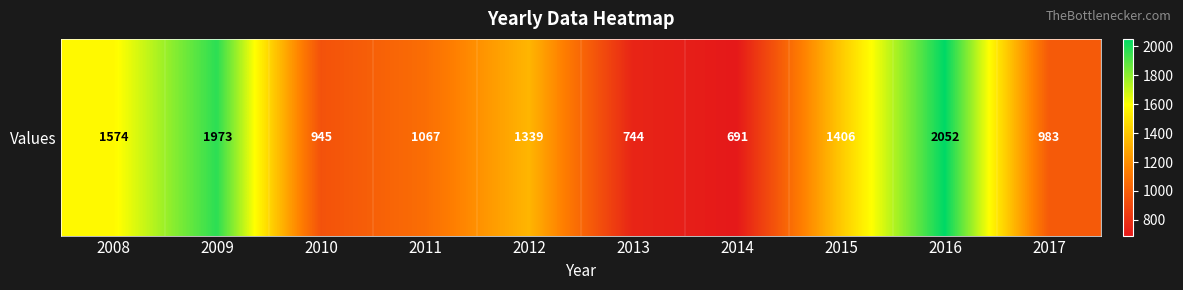

List the labels in order of value, largest first.

2016, 2009, 2008, 2015, 2012, 2011, 2017, 2010, 2013, 2014